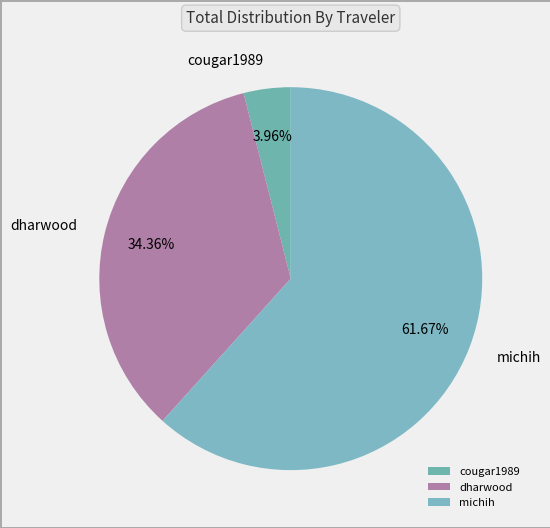

Is the sum of michih and cougar1989 greater than half?

Yes